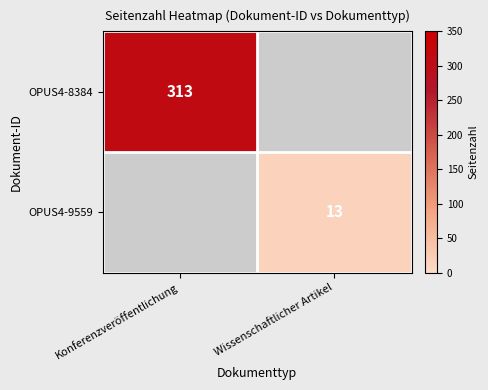

The OPUS4-9559 series shows 18 at Wissenschaftlicher Artikel. True or false?

False